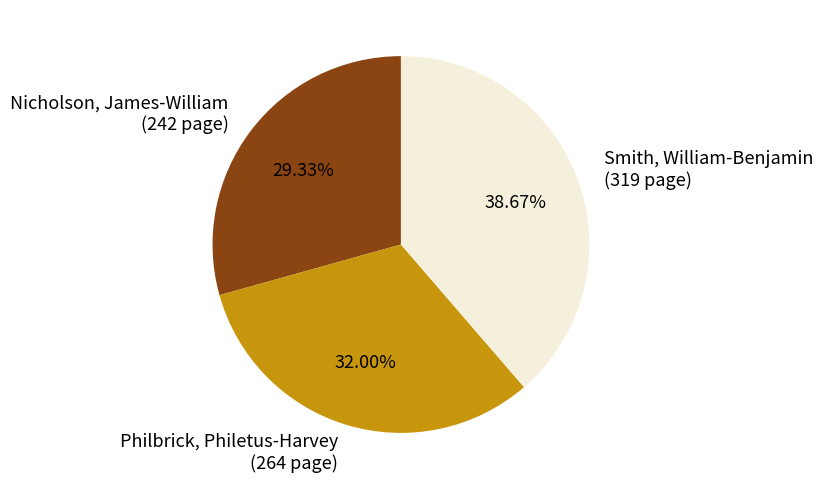

To the nearest percent, what portion does Philbrick, Philetus-Harvey represent?

32%